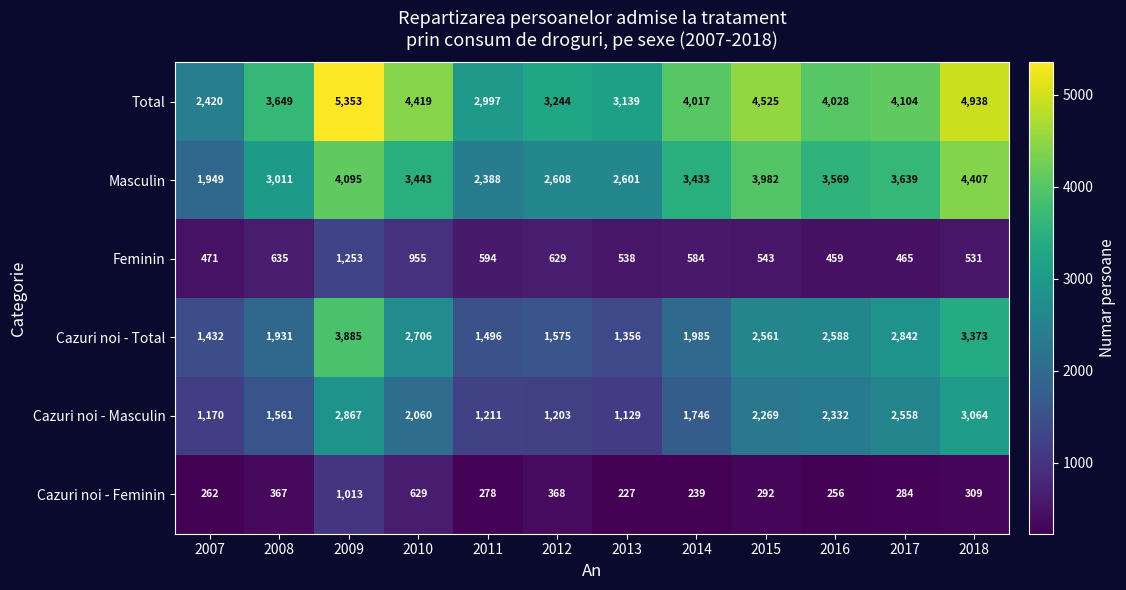

What is the sum of the Feminin values at 2015 and 2009?

1796